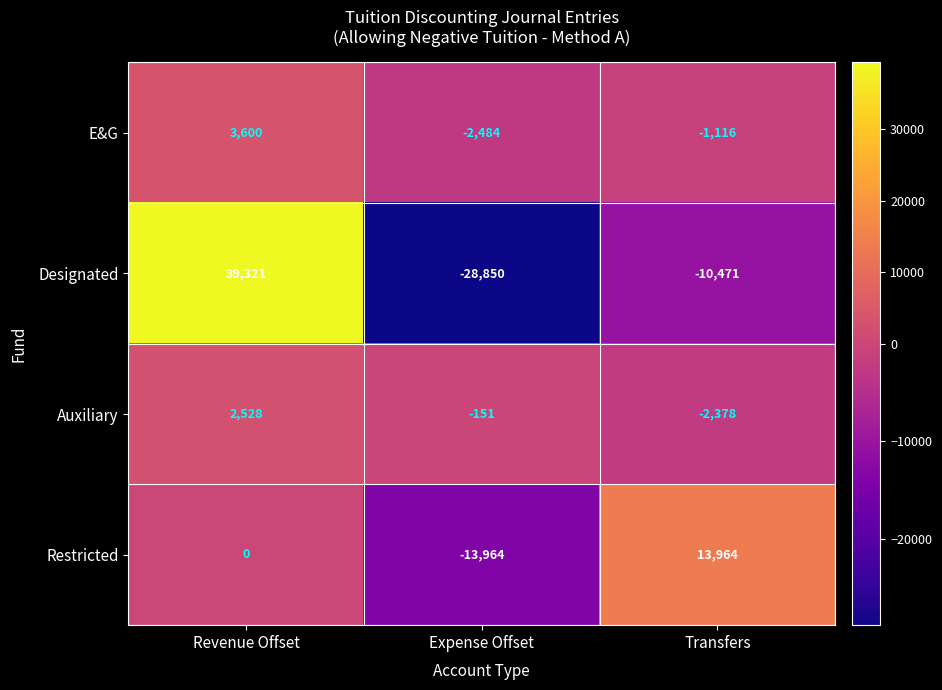

How many values in the E&G series exceed -1116?

1